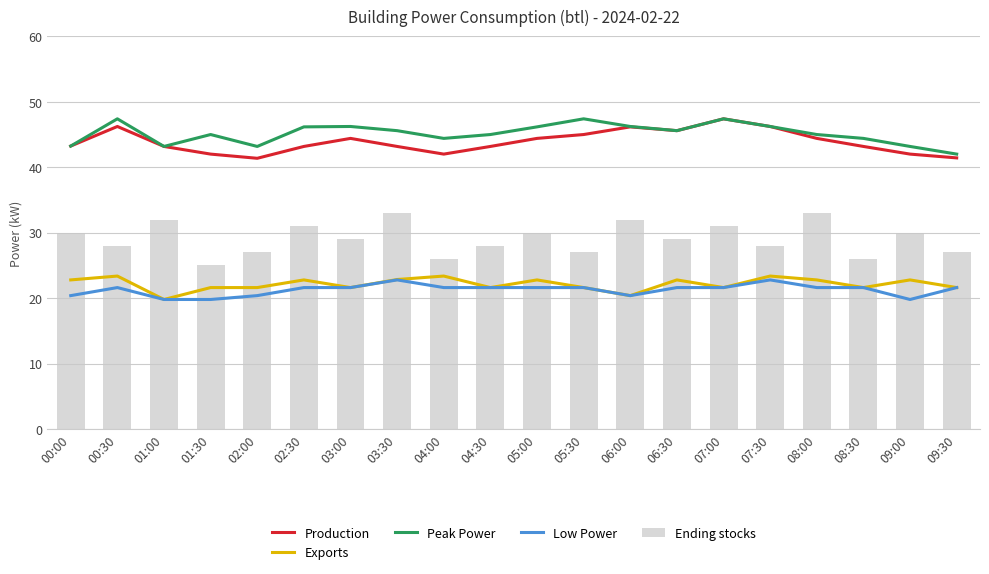

What is the difference between the maximum and minimum values in the Peak Power series?

5.4